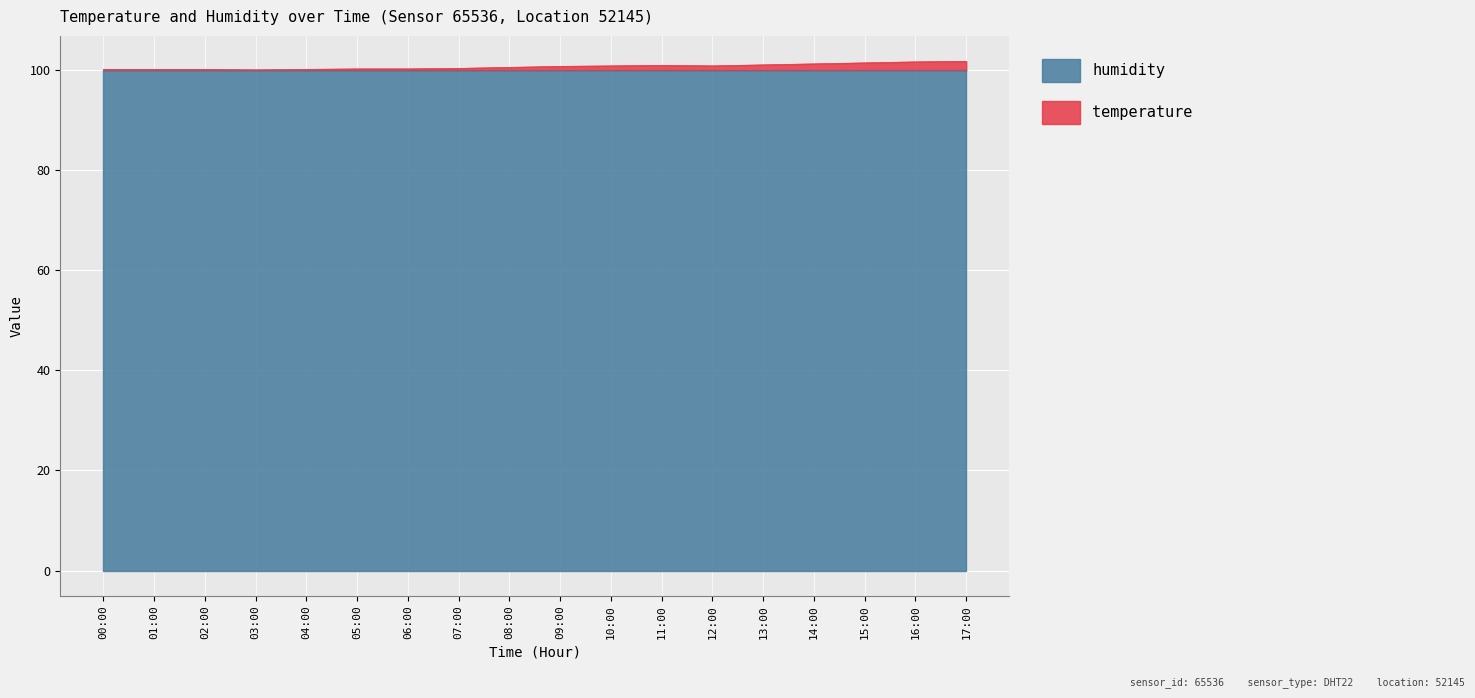

List the labels in order of value, smallest first.

03:00, 00:00, 01:00, 02:00, 04:00, 05:00, 06:00, 07:00, 08:00, 09:00, 10:00, 12:00, 11:00, 13:00, 14:00, 15:00, 16:00, 17:00